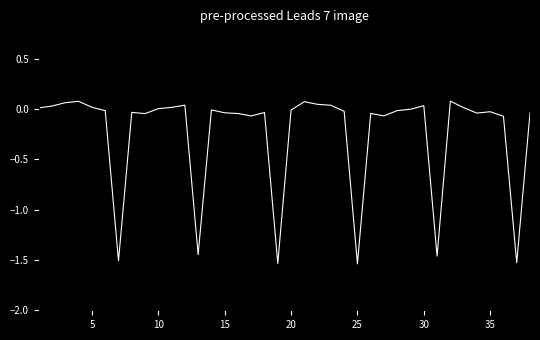

Is it true that the value at 25 is -2.5?

False